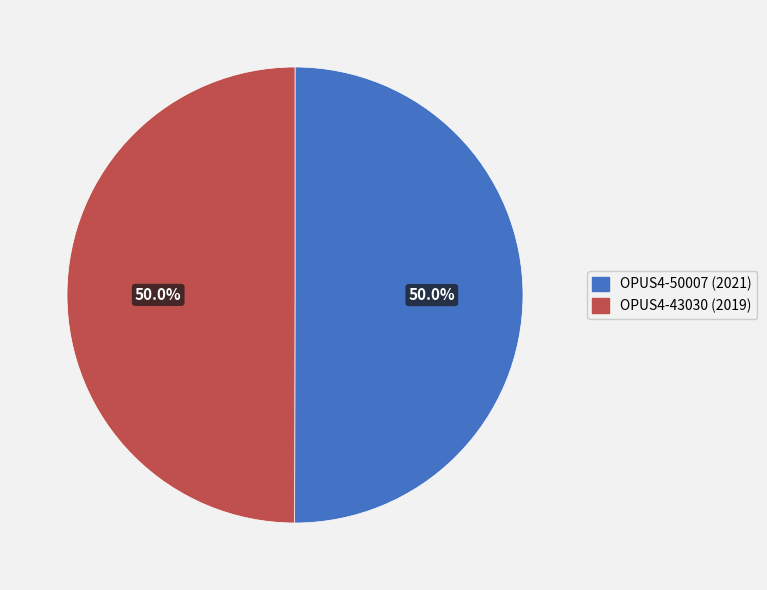

Is it true that OPUS4-50007 (2021) is 50% of the pie?

True